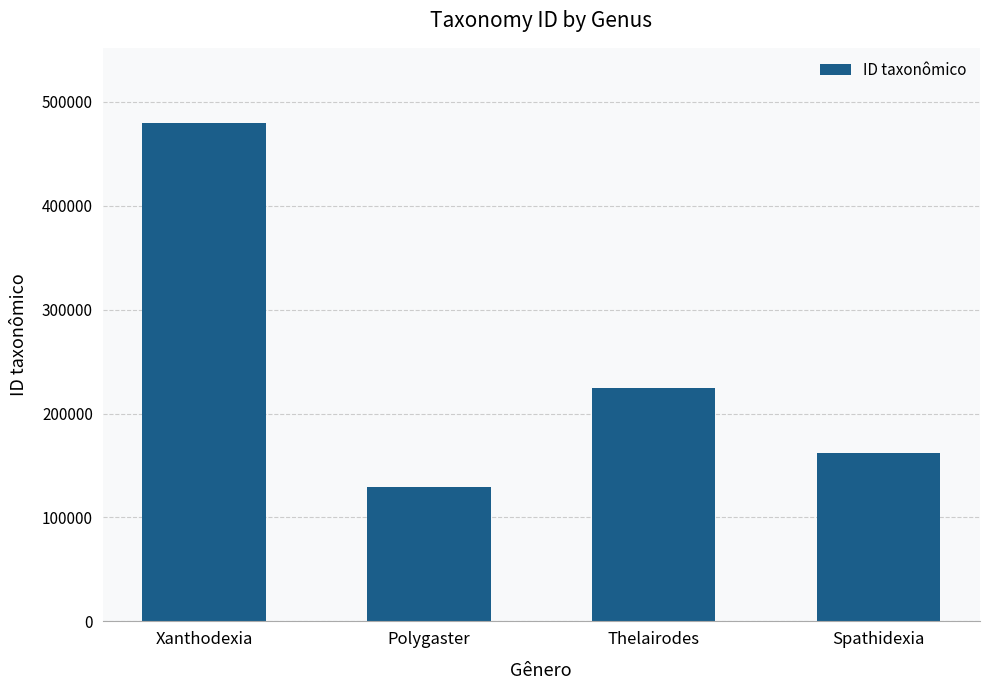

List the labels in order of value, largest first.

Xanthodexia, Thelairodes, Spathidexia, Polygaster